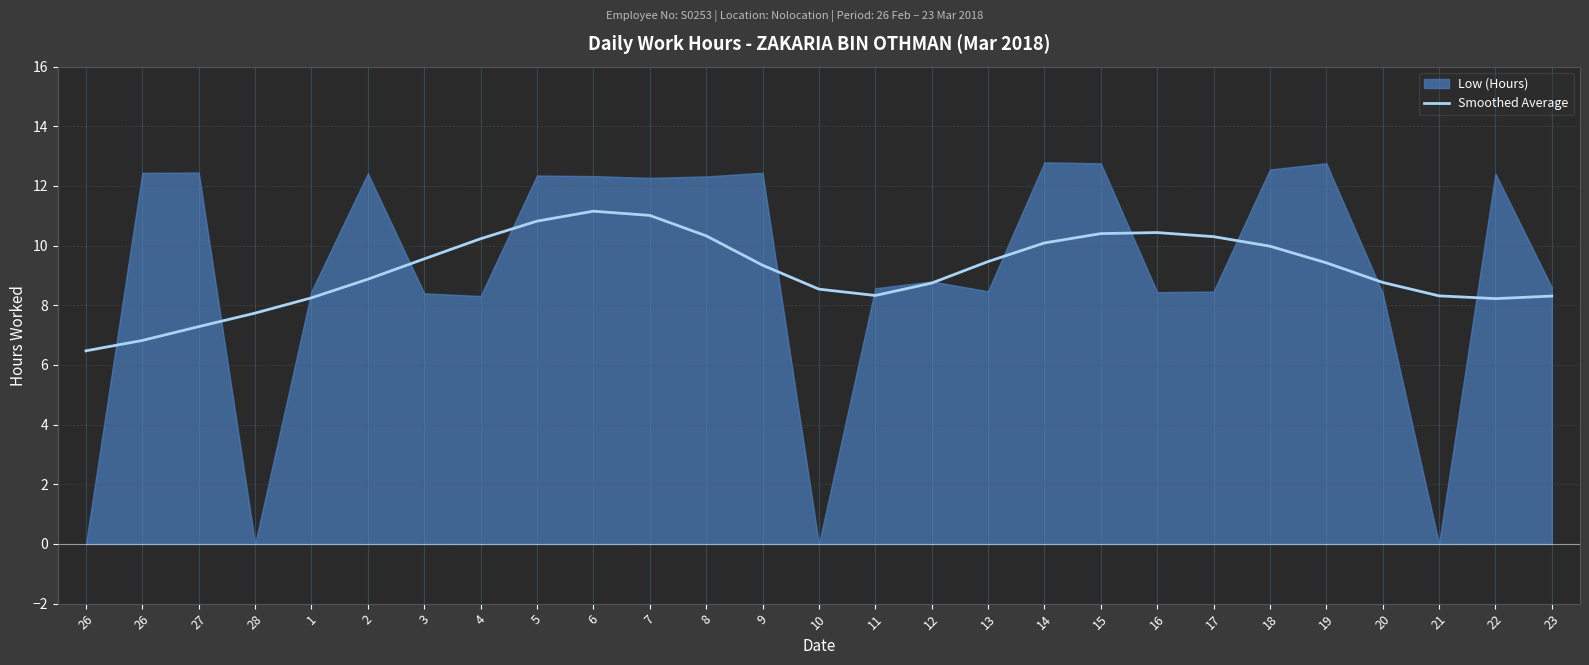

How many values are below 9?

13